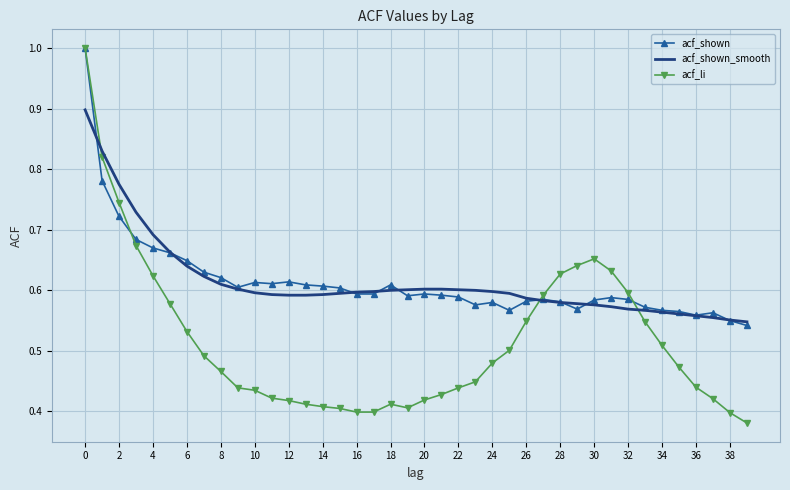

What is the highest value of the acf_shown_smooth series?

0.9